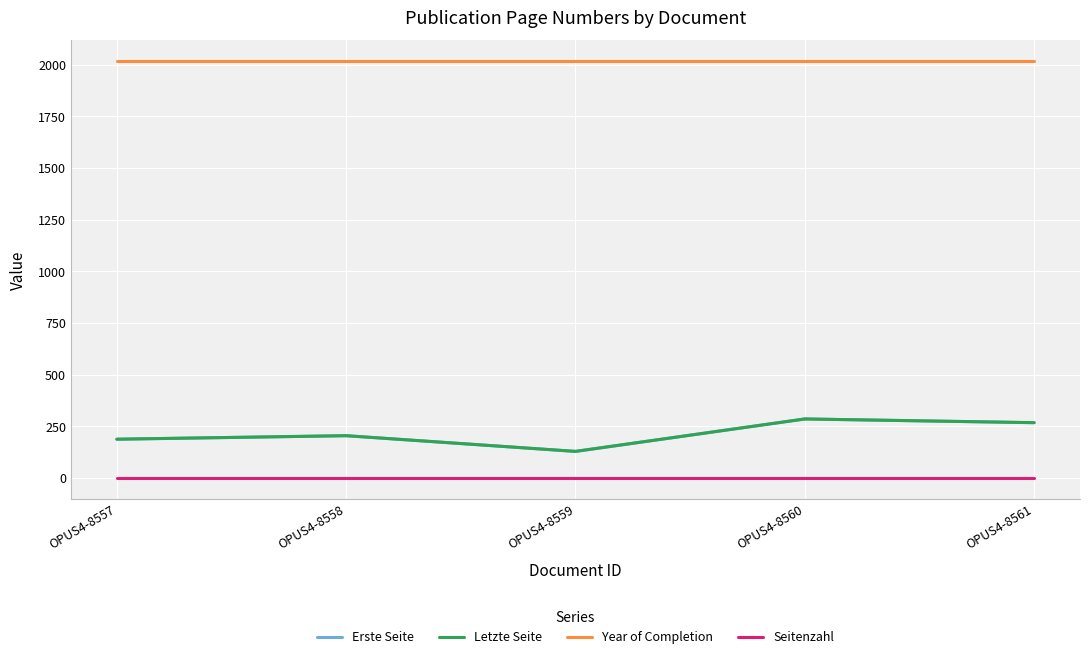

What is the lowest value of the Year of Completion series?

2017